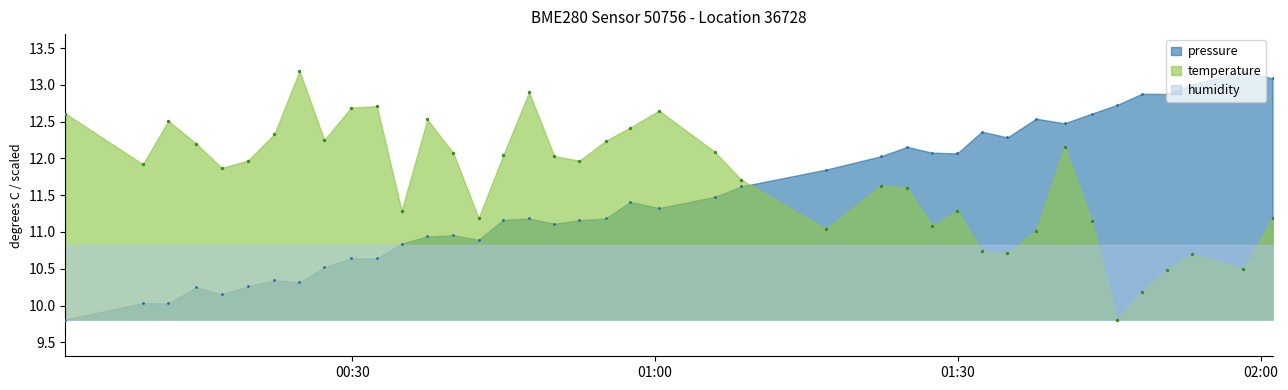

Is the value of temperature at 00:42 greater than the value of pressure at 00:22?

Yes